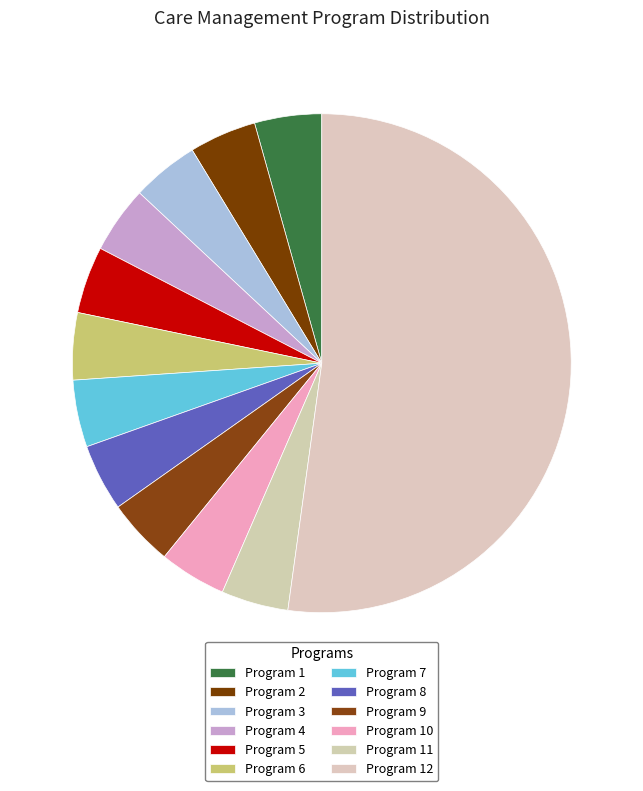

What is the majority slice?

Program 12